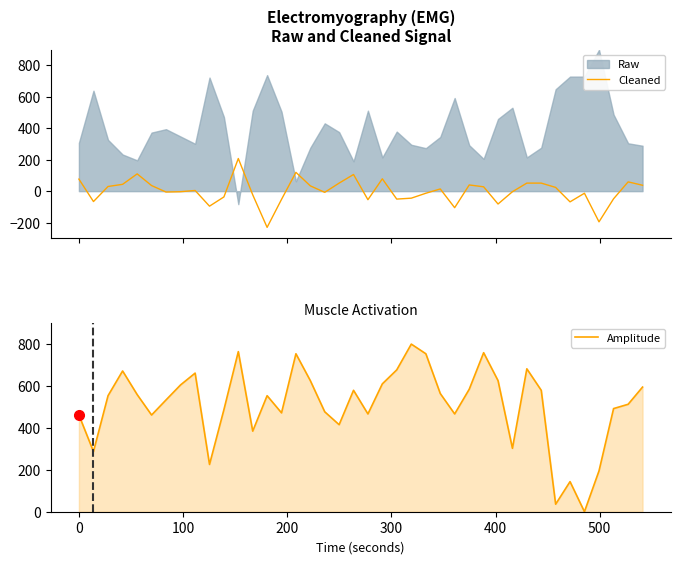

What is the maximum value for Cleaned?

207.7